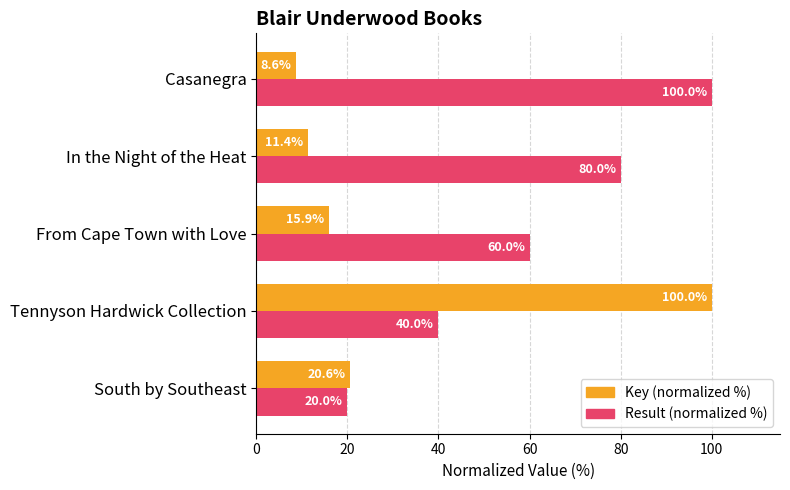

Where is Result (normalized %) nearest to the value 60?

From Cape Town with Love